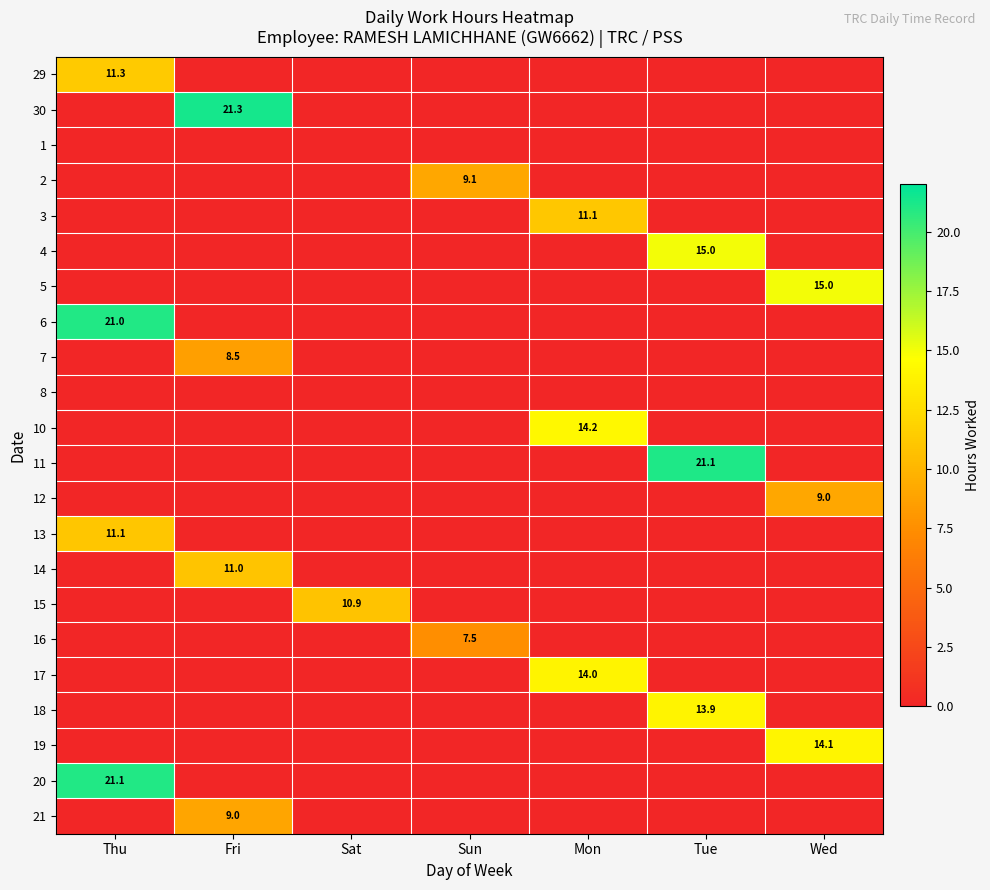

The value of 13 at Thu is 5.4. True or false?

False